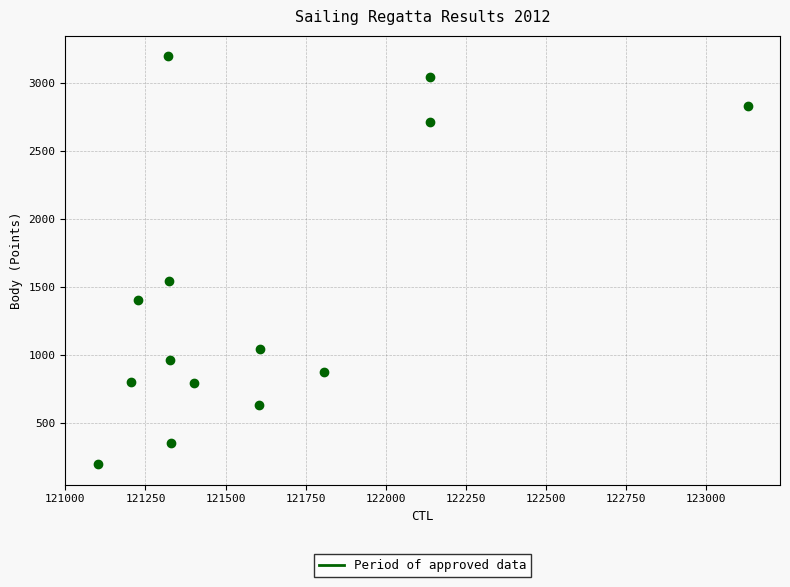

What Y value in the scatter plot is closest to 1699?

1545